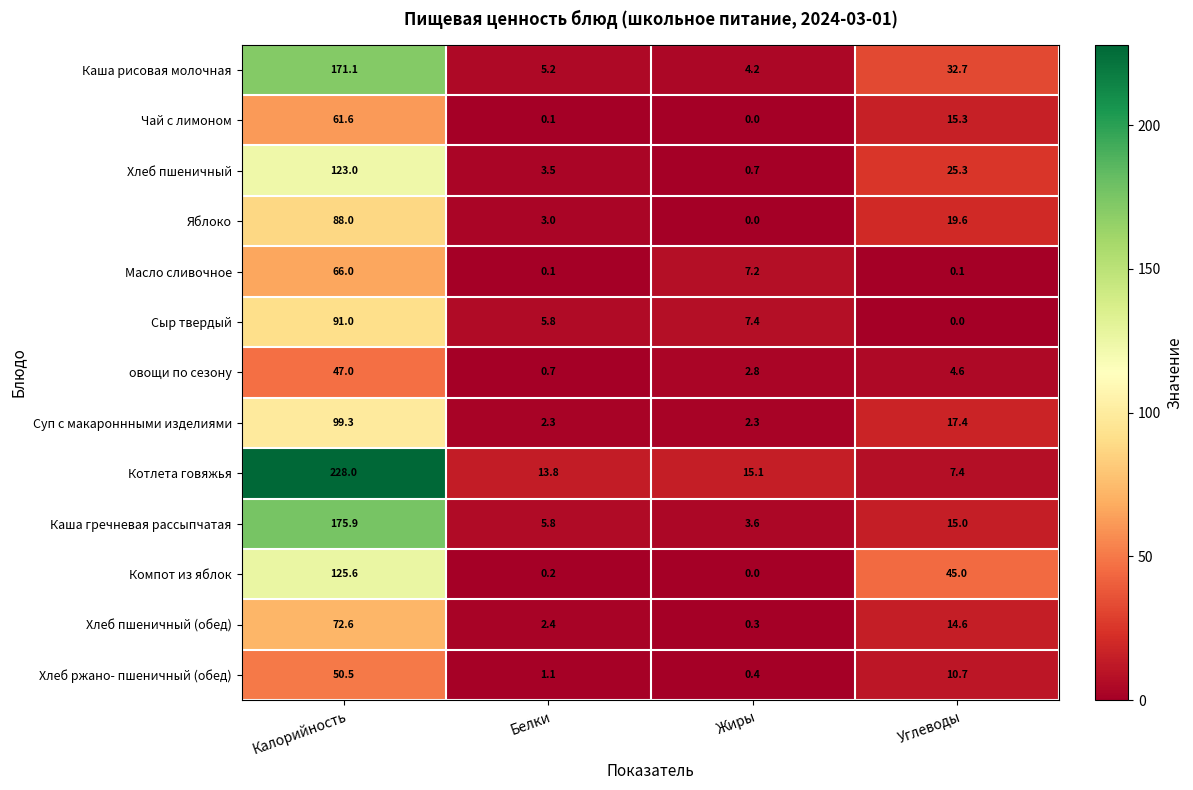

Where does the Сыр твердый series first go above 7?

Калорийность